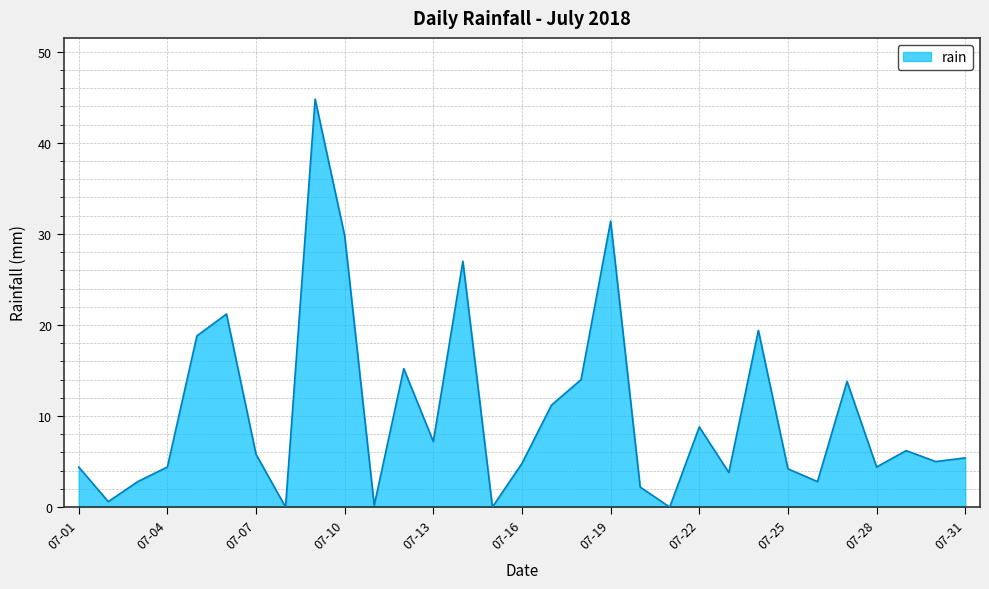

What is the difference between the maximum and minimum values?

44.8